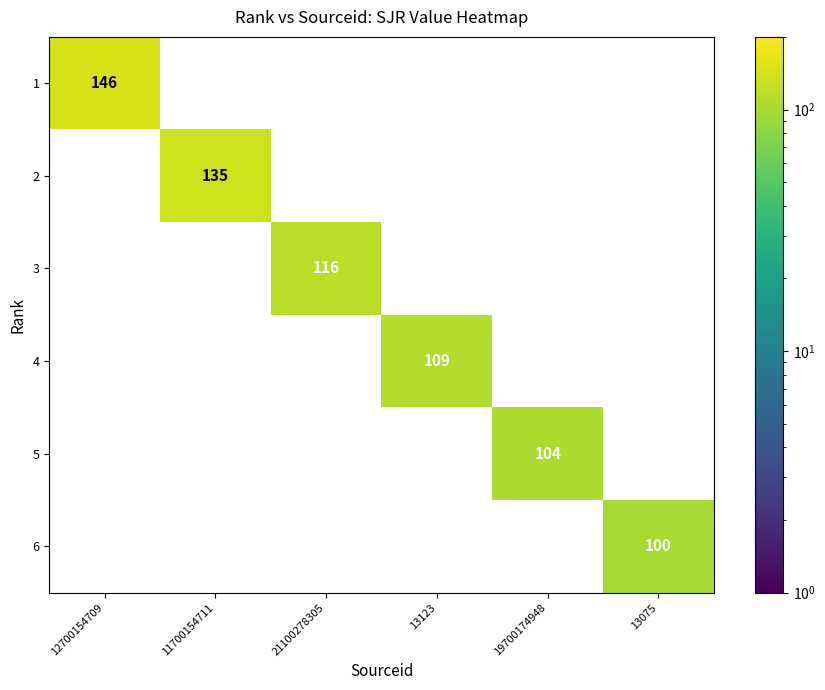

What is the total value across all series at 12700154709?

146